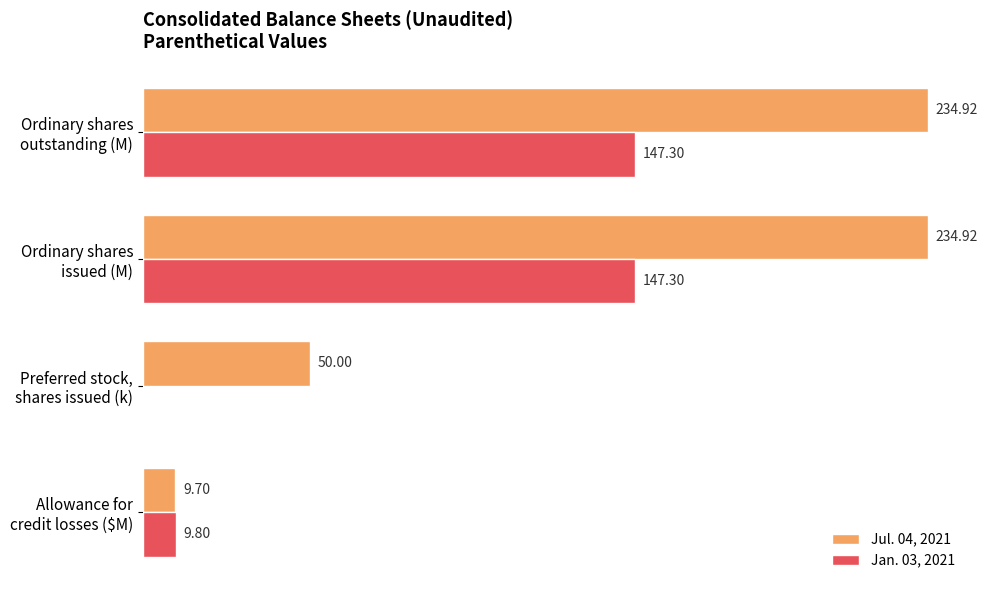

Which series has the largest total across all categories?

Jul. 04, 2021